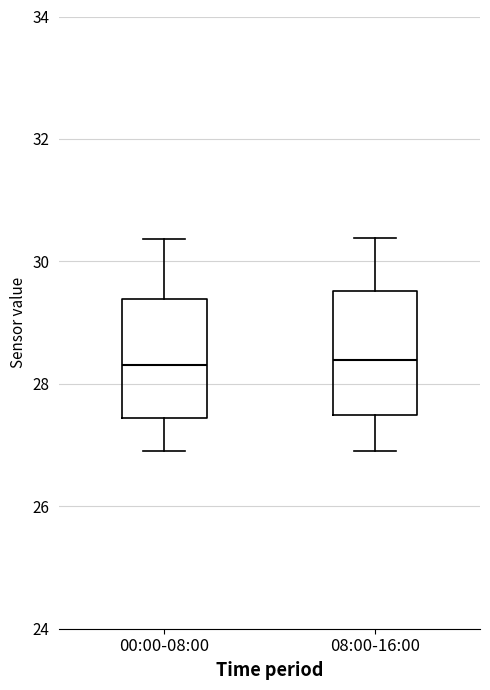

Reading left to right, read every box against the y-axis: the position of its median line, the range the box covers, and the ends of its whiskers. The values are not printed on the chart, so give them approximately, as read against the axis.

00:00-08:00: median 28.4, box 27.4 to 29.4, whiskers 27.0 to 30.4
08:00-16:00: median 28.4, box 27.4 to 29.6, whiskers 27.0 to 30.4